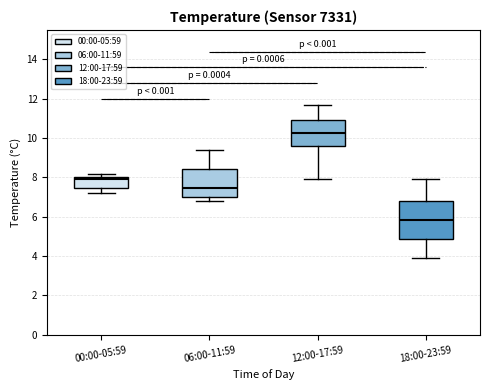

Which box's median line is the lowest?

18:00-23:59